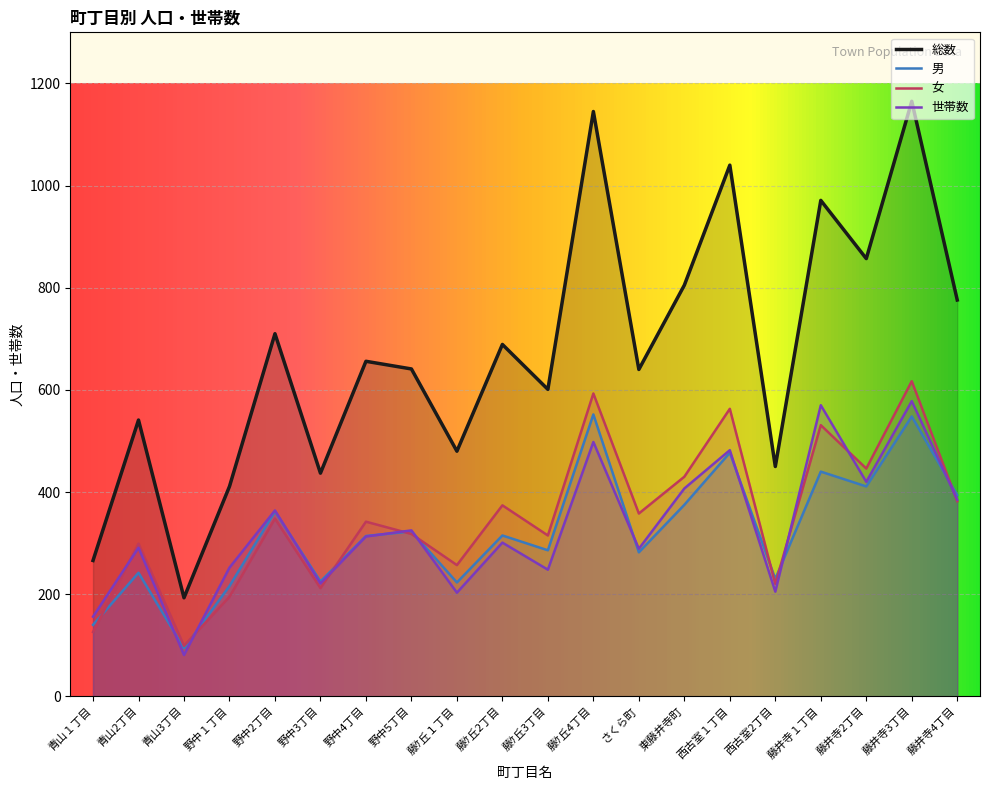

What is the difference between the maximum and minimum values in the 世帯数 series?

497